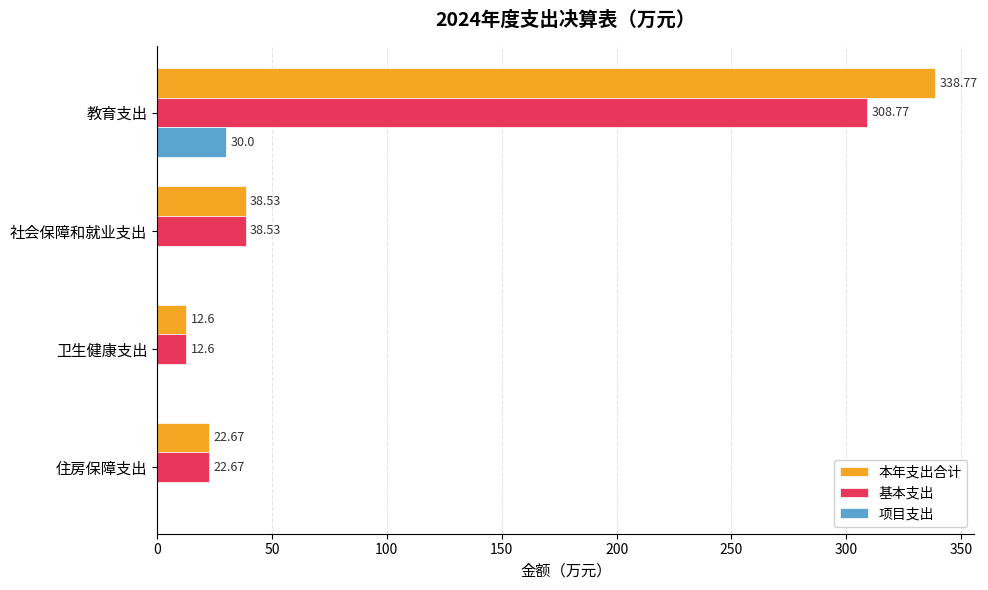

Which label corresponds to the largest value in the chart?

教育支出